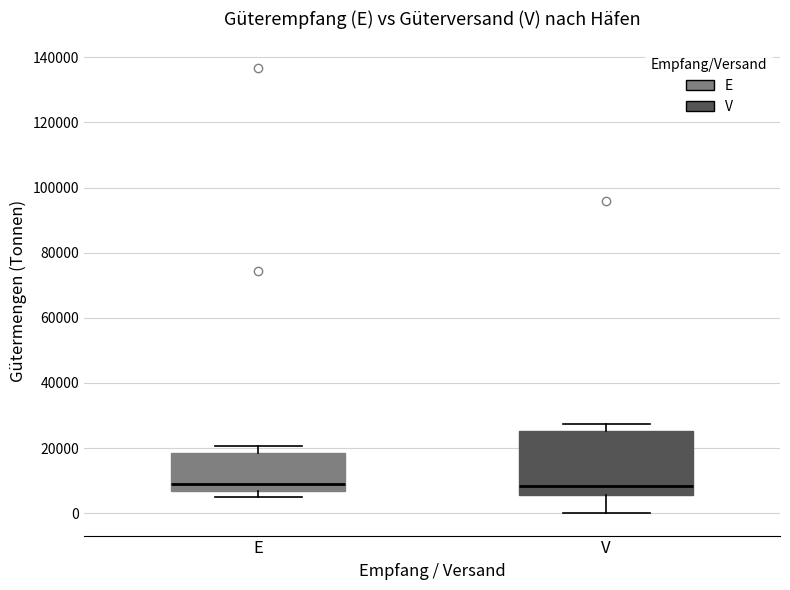

Where is the lower edge of the box for V on the y-axis? The values are not printed on the chart, so give them approximately, as read against the axis.

6000